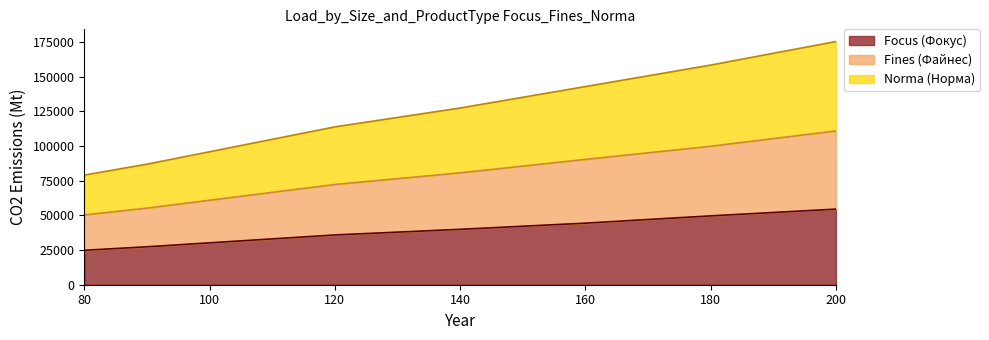

How many categories are shown in the chart?

7